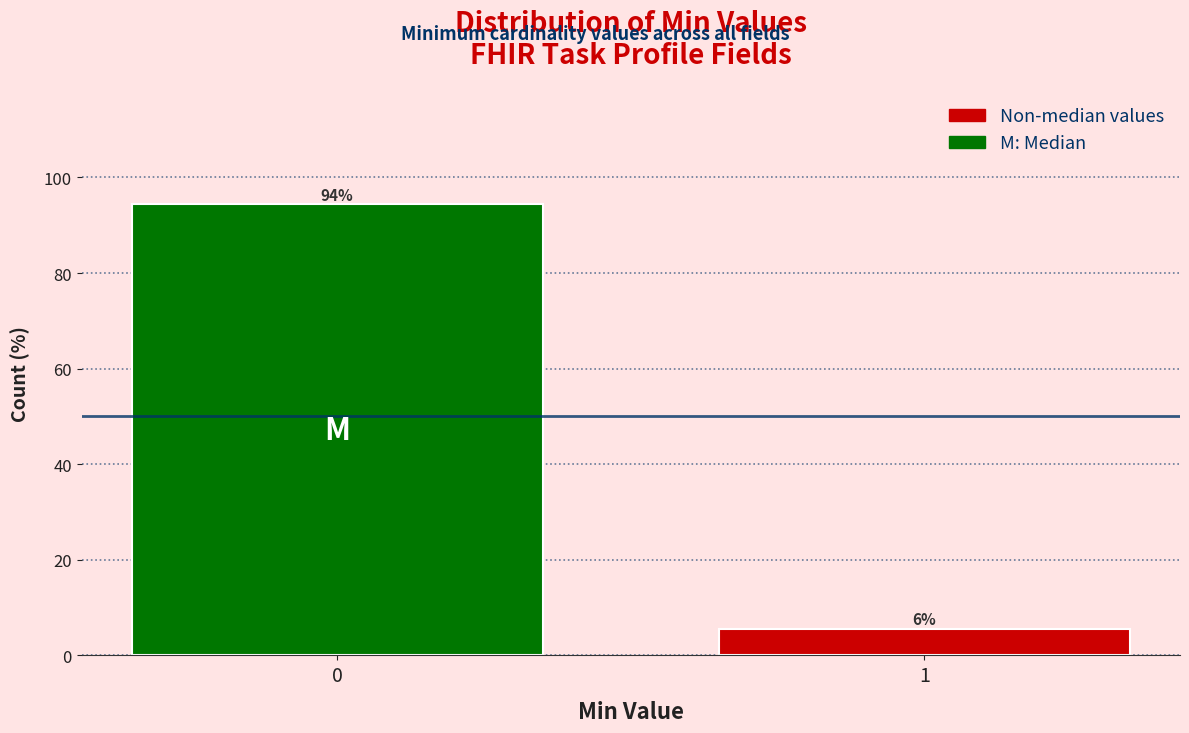

The value at 0 is 94.4. True or false?

True